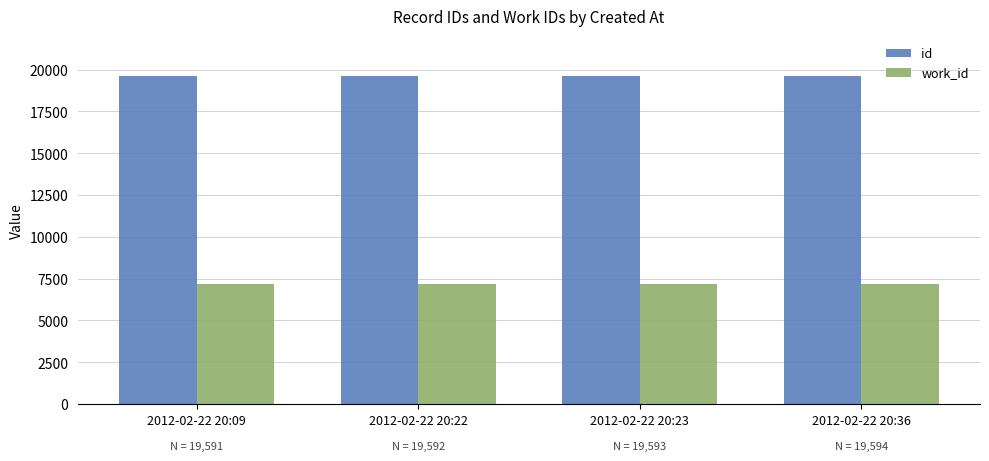

Is the value of id at 2012-02-22 20:22 greater than the value of work_id at 2012-02-22 20:09?

Yes